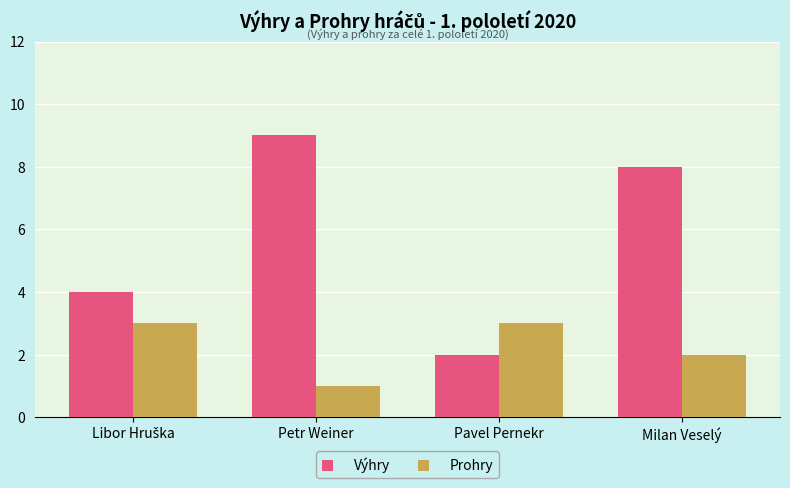

At Milan Veselý, list the series in order from largest to smallest.

Výhry, Prohry